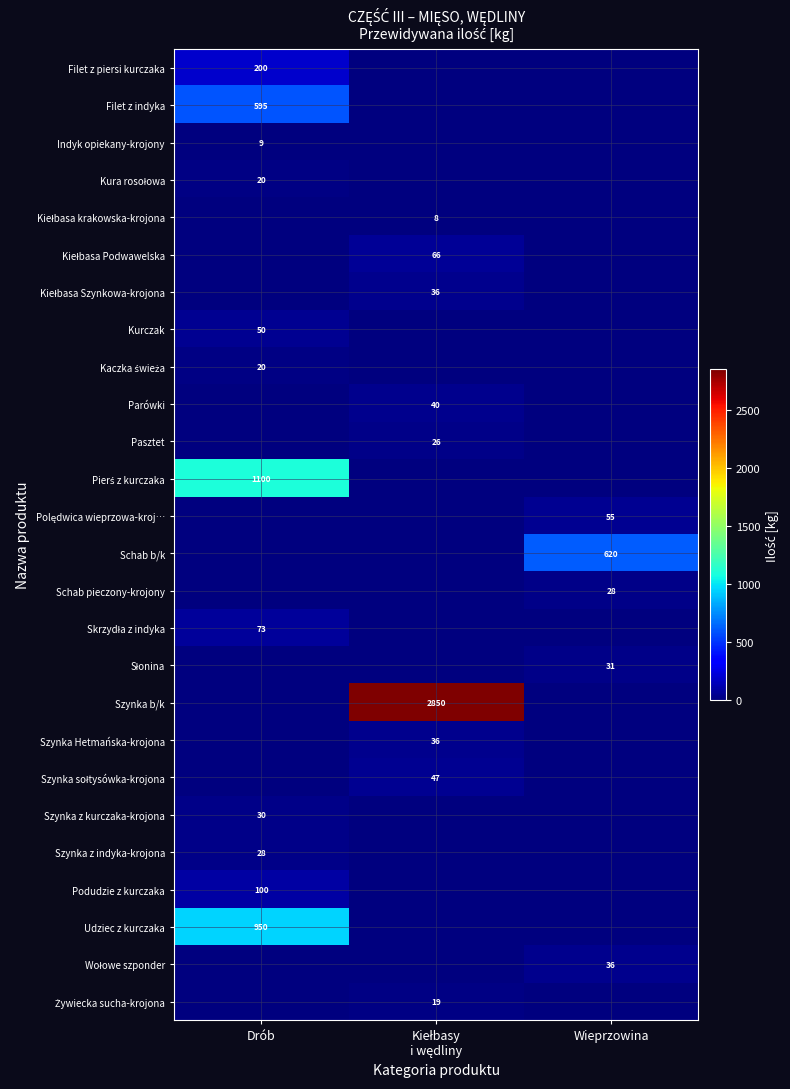

The Filet z piersi kurczaka series shows 287 at Drób. True or false?

False